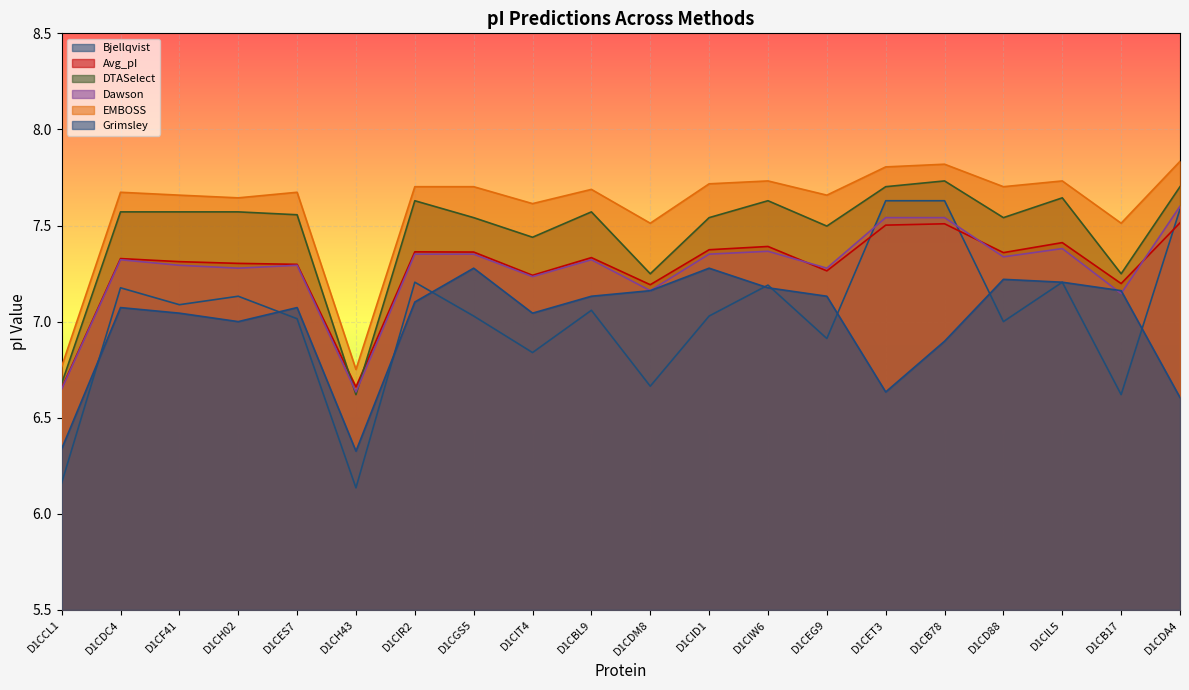

Is it true that EMBOSS equals 7.5 at D1CDM8?

True